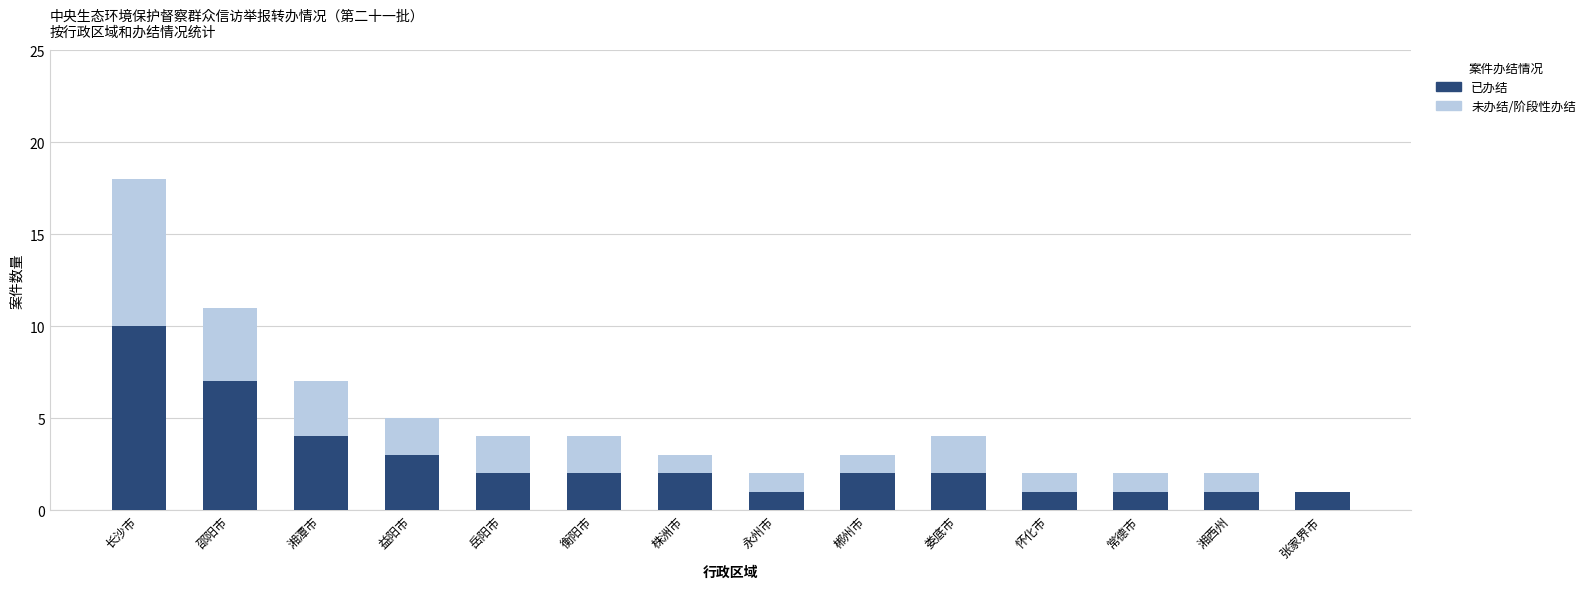

Reading left to right, what are the values for 已办结?

长沙市=10	邵阳市=7	湘潭市=4	益阳市=3	岳阳市=2	衡阳市=2	株洲市=2	永州市=1	郴州市=2	娄底市=2	怀化市=1	常德市=1	湘西州=1	张家界市=1